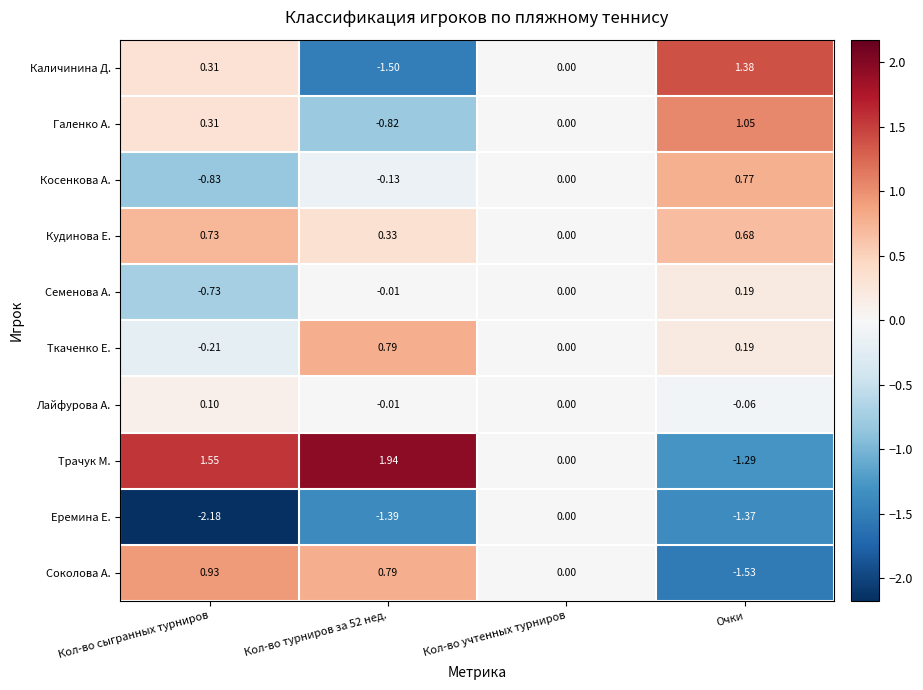

Which category has the lowest value in the Еремина Е. series?

Кол-во сыгранных турниров